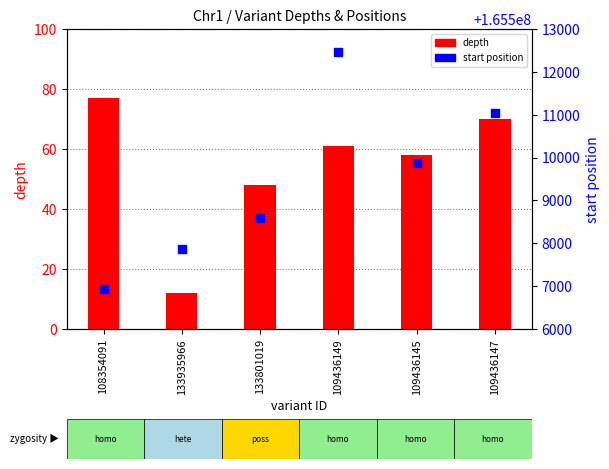

Which series contains the highest Y value?

start position